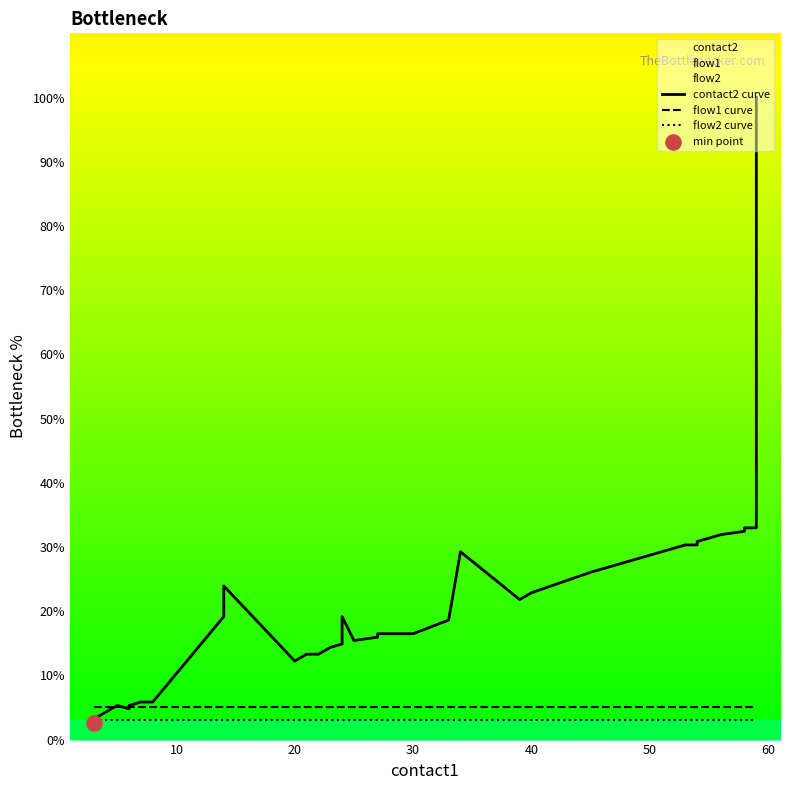

At how many categories does at least one series exceed 33?

1